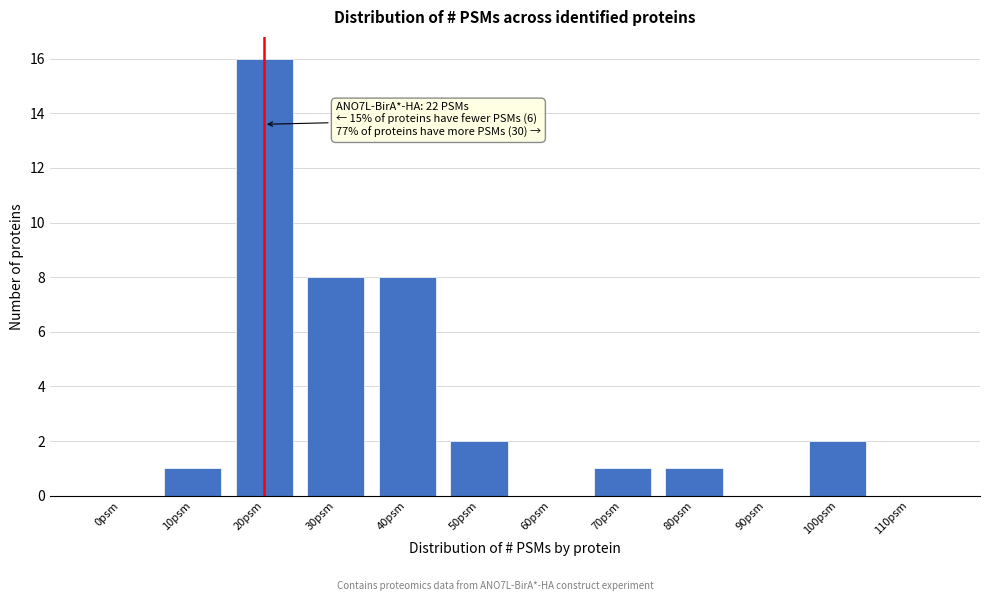

Reading left to right, transcribe all the data shown in this chart.

0psm=0	10psm=1	20psm=16	30psm=8	40psm=8	50psm=2	60psm=0	70psm=1	80psm=1	90psm=0	100psm=2	110psm=0